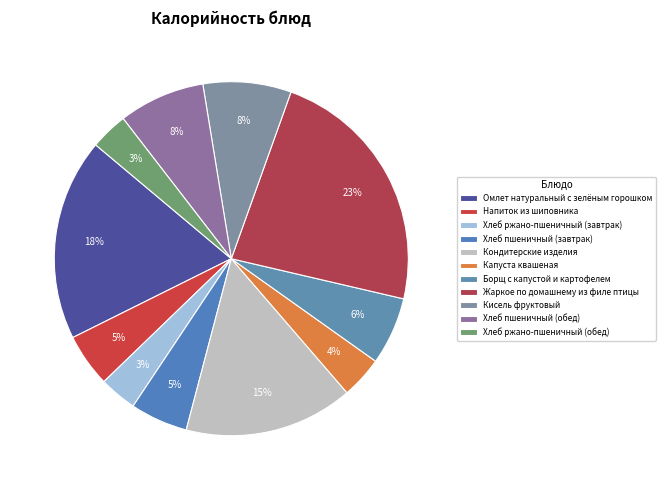

To the nearest percent, what portion does Кондитерские изделия represent?

15%